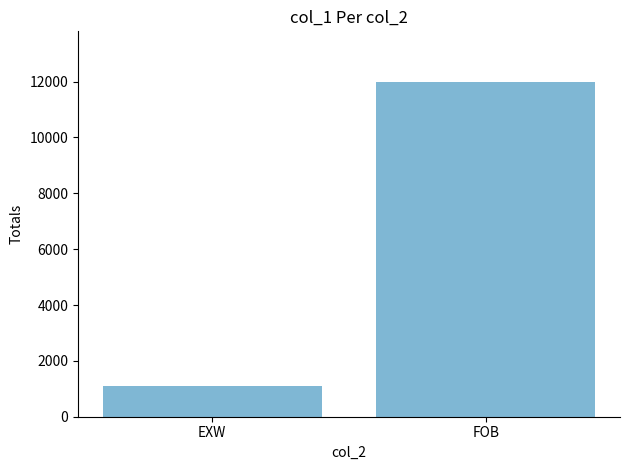

The chart shows a value of 3185 at FOB. True or false?

False